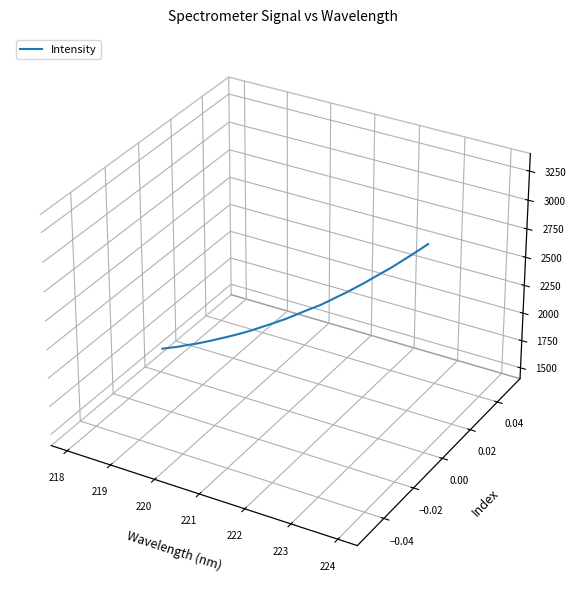

How many lines are shown in the chart?

1